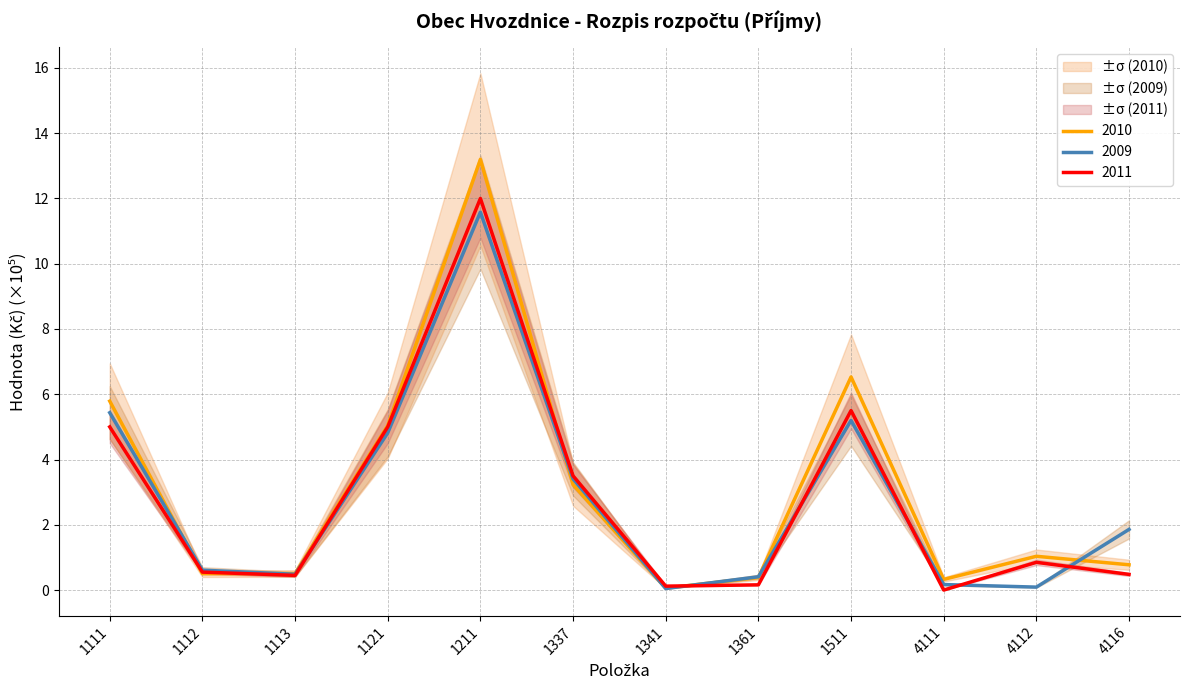

What is the sum of all 2010 values?

37.4